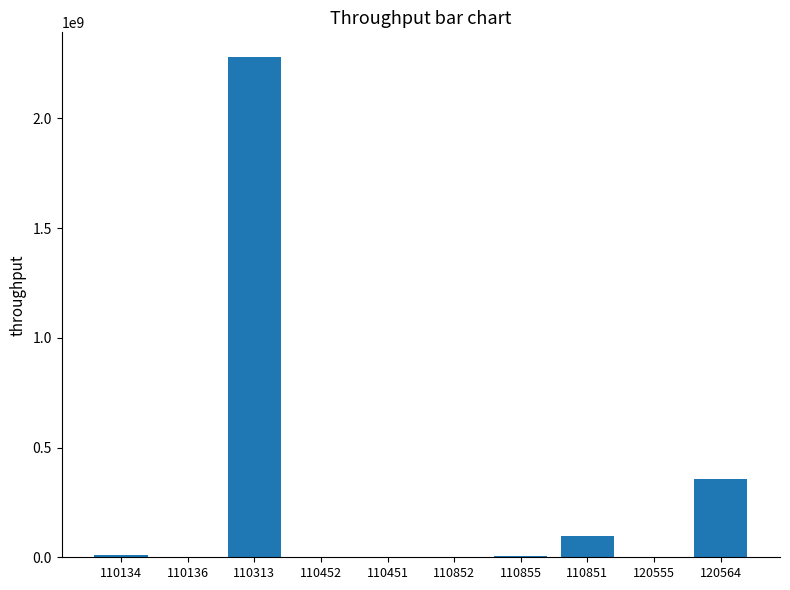

Is it true that the value at 110313 is 2277535262.4?

True